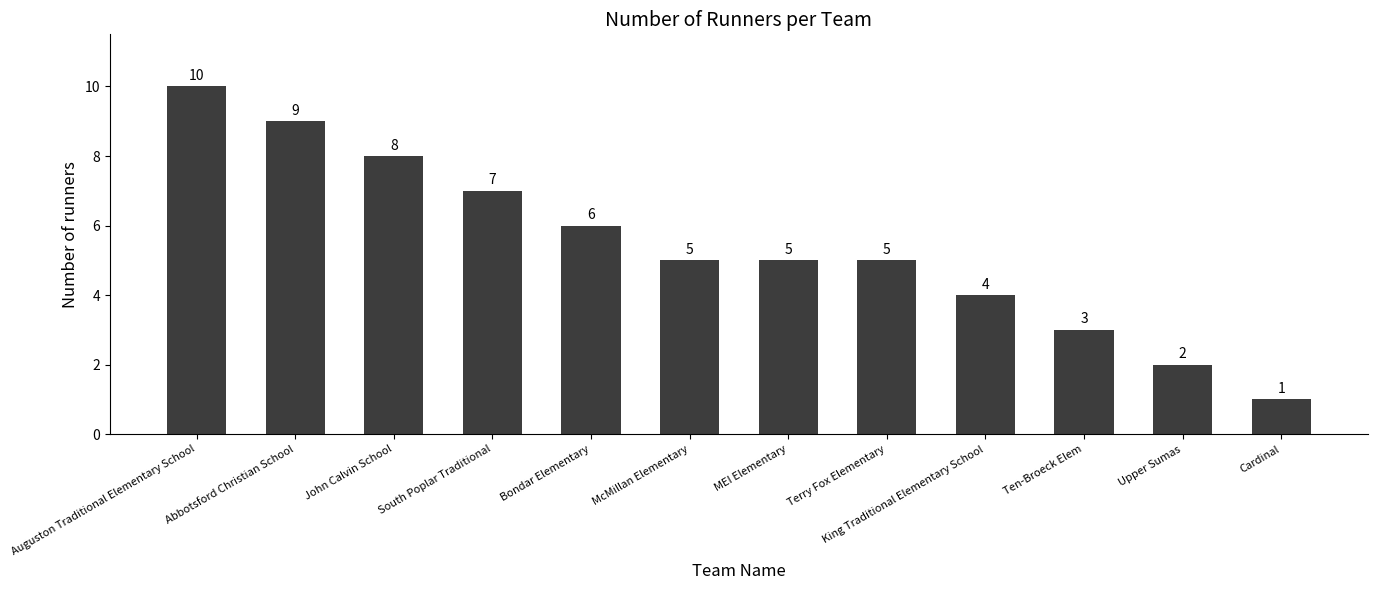

What position from the right is Terry Fox Elementary?

5